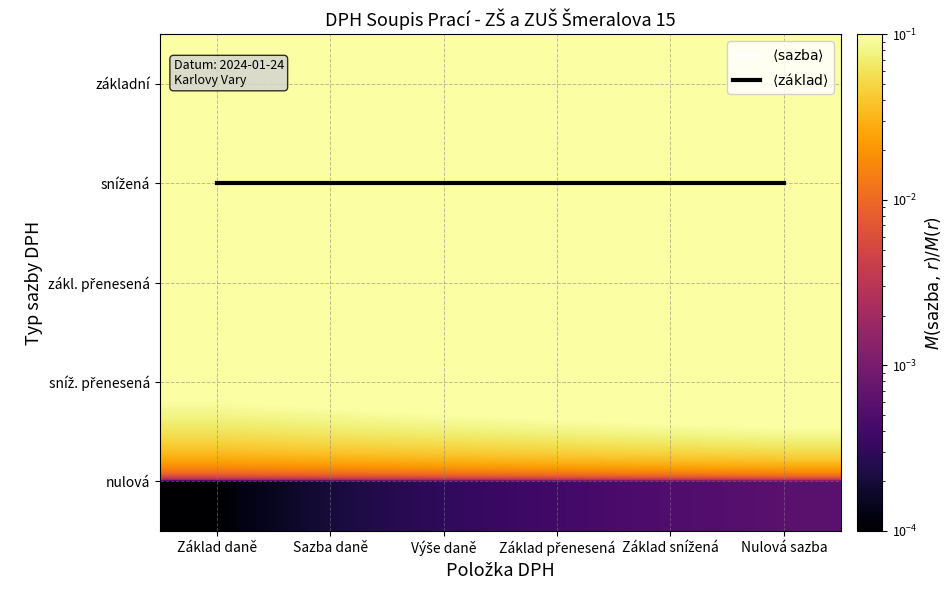

Rank the categories by zákl. přenesená value from lowest to highest.

Základ daně, Sazba daně, Výše daně, Základ přenesená, Základ snížená, Nulová sazba